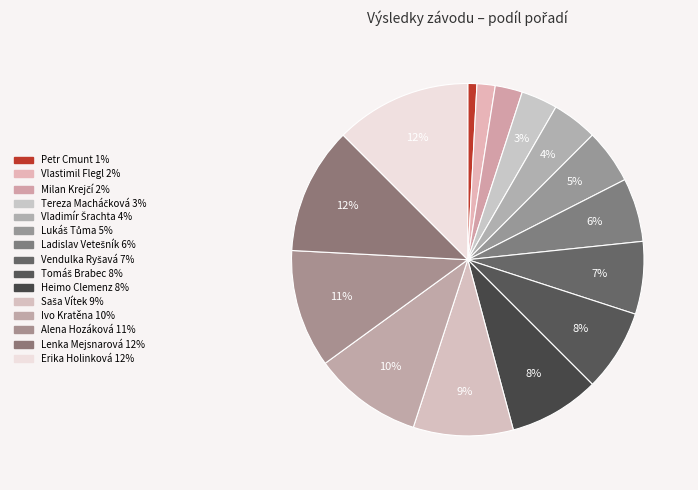

How much of the chart is everything except Petr Cmunt?

99.2%